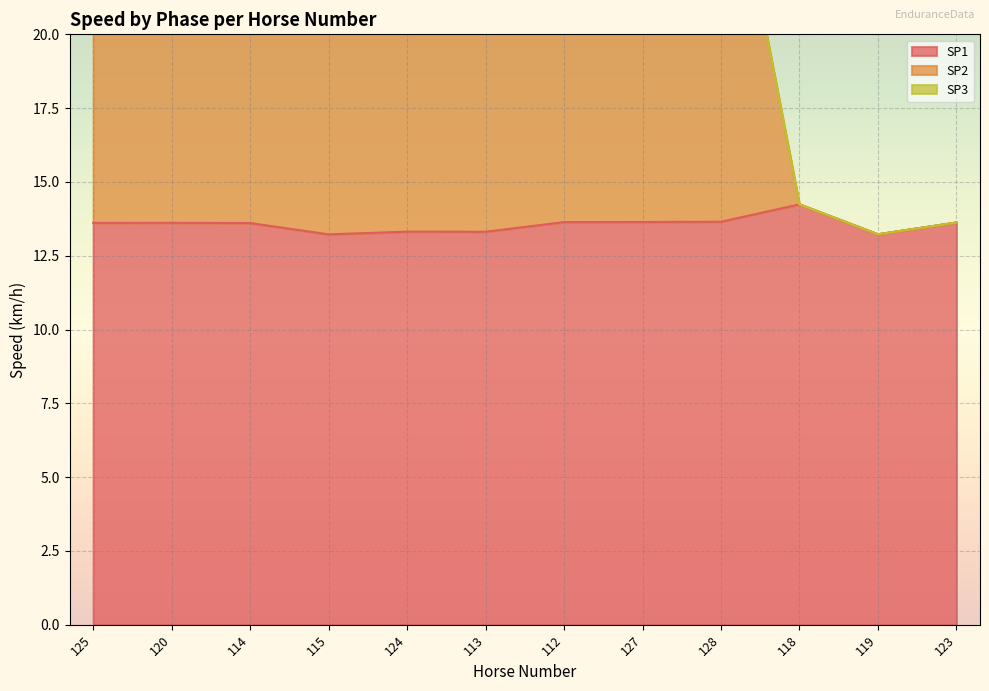

What is the difference between the maximum and minimum values in the SP2 series?

15.3